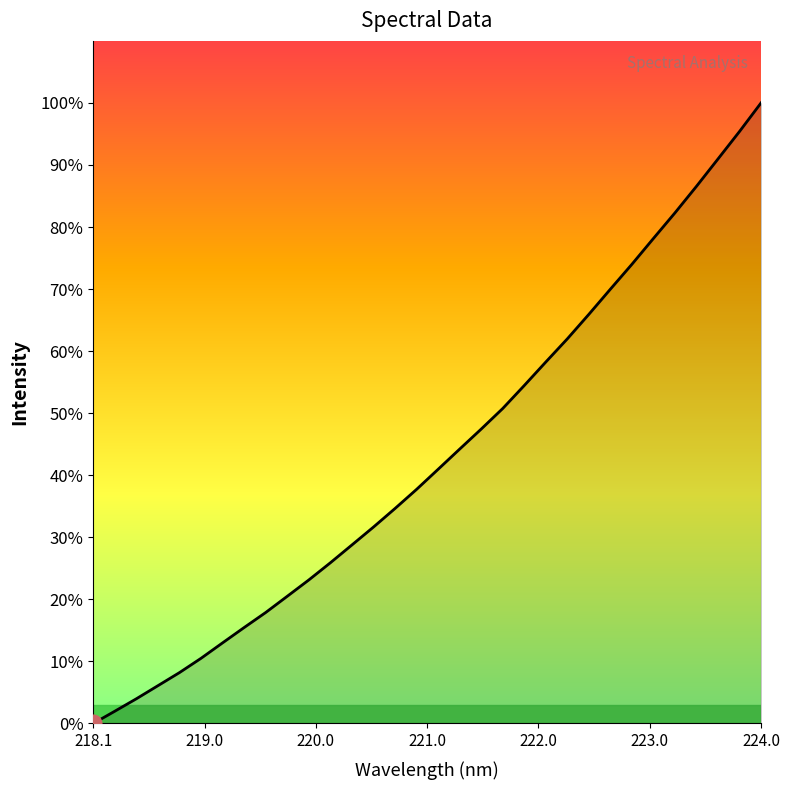

What is the maximum value shown in the chart?

100.0